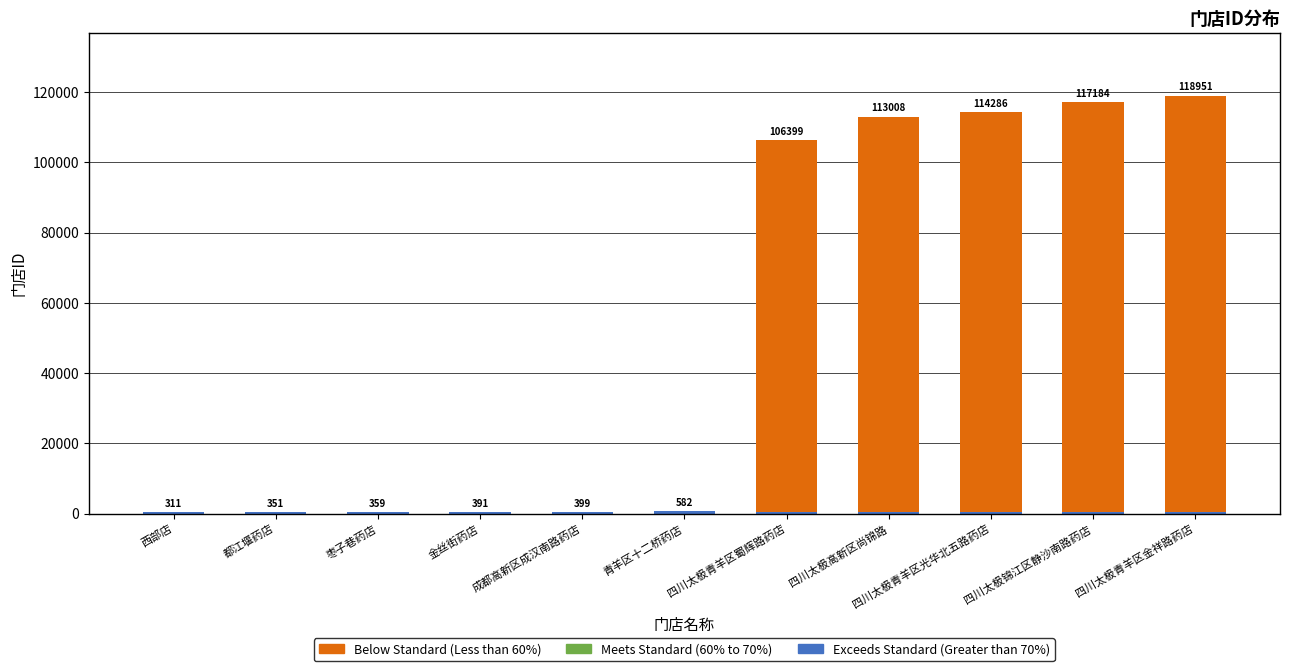

At which category does the chart reach its peak across all series?

四川太极青羊区金祥路药店